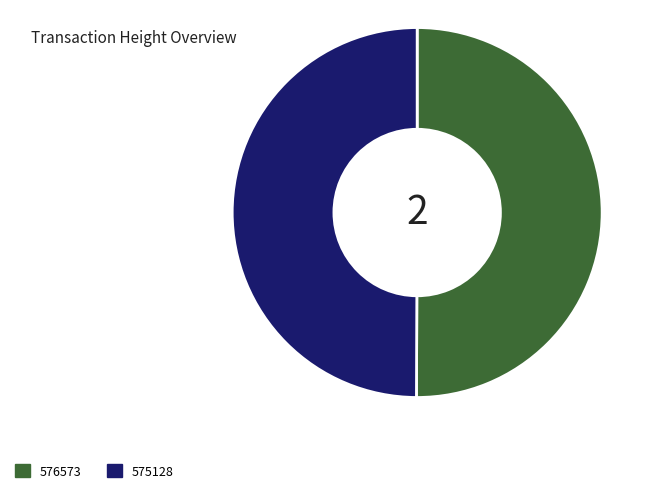

Is the sum of 576573 and 575128 greater than half?

Yes